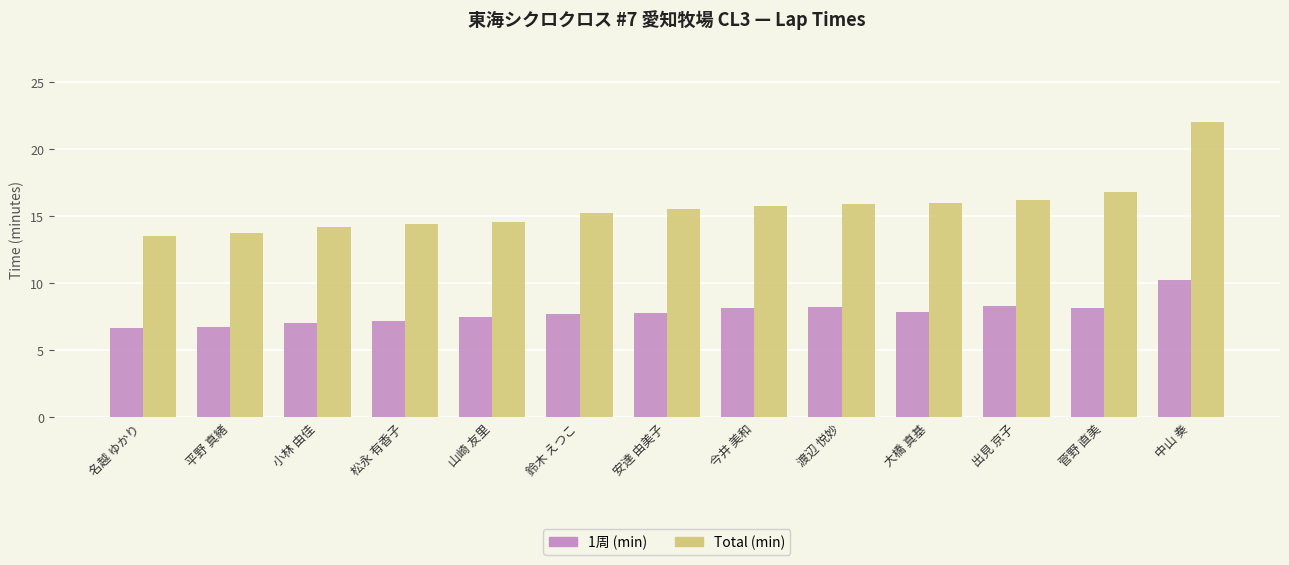

What is the sum of the Total (min) values at 渡辺 悦妙 and 中山 奏?

37.9